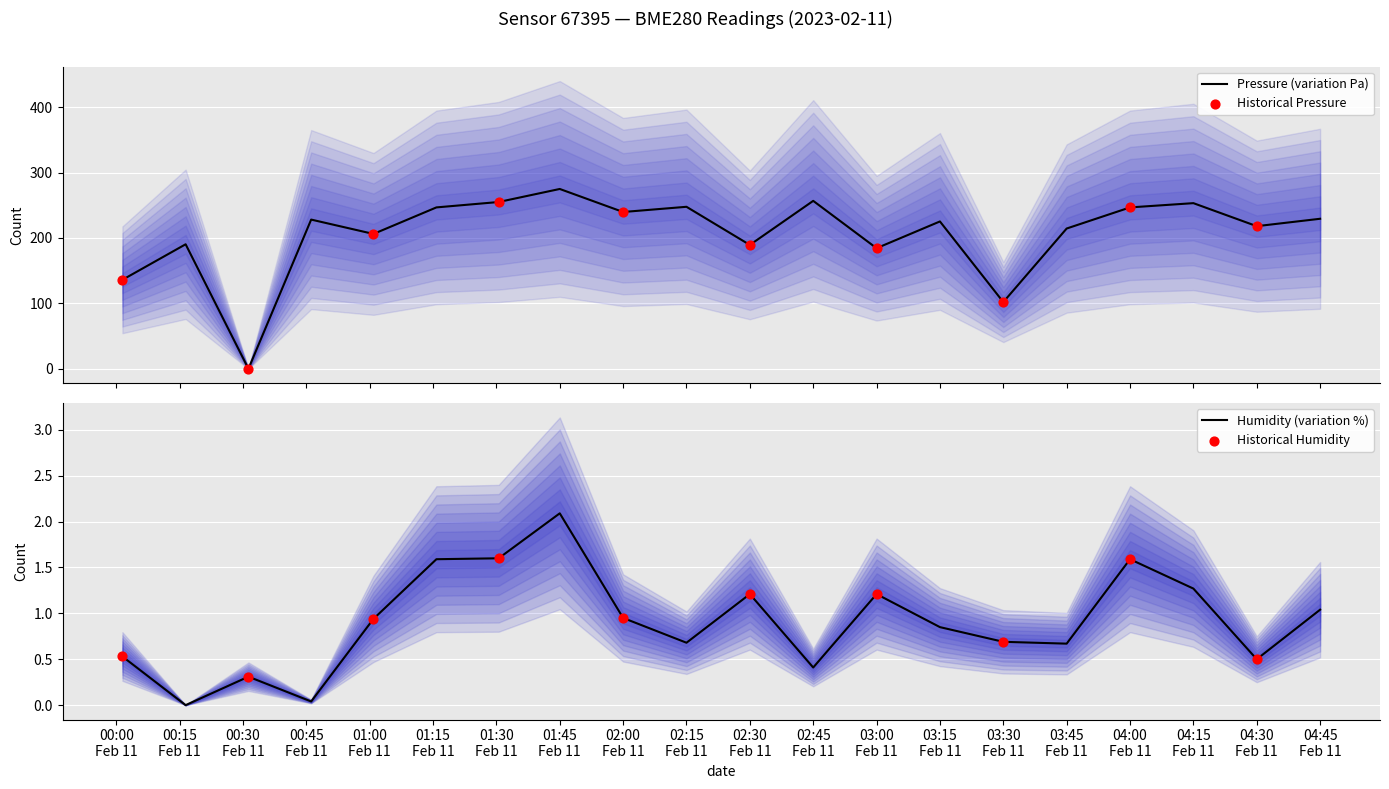

Which series contains the highest Y value?

pressure